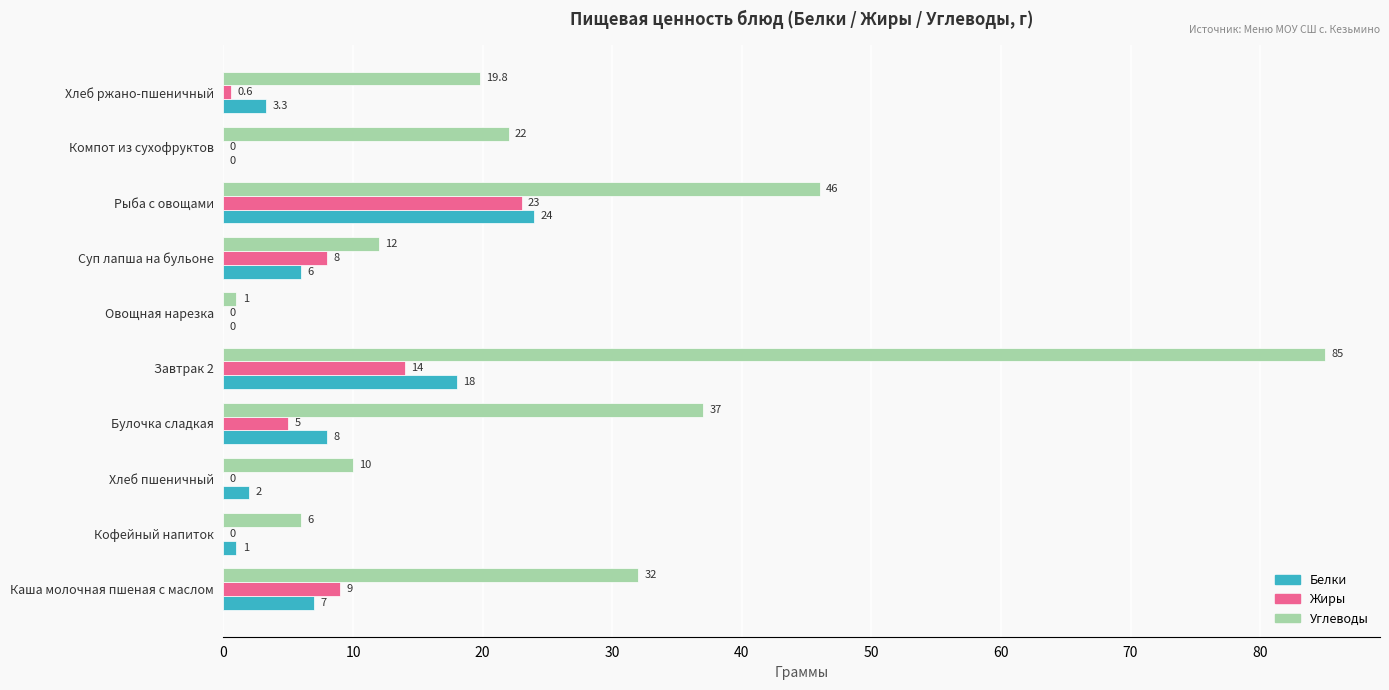

What is the sum of the Углеводы values at Кофейный напиток and Суп лапша на бульоне?

18.0